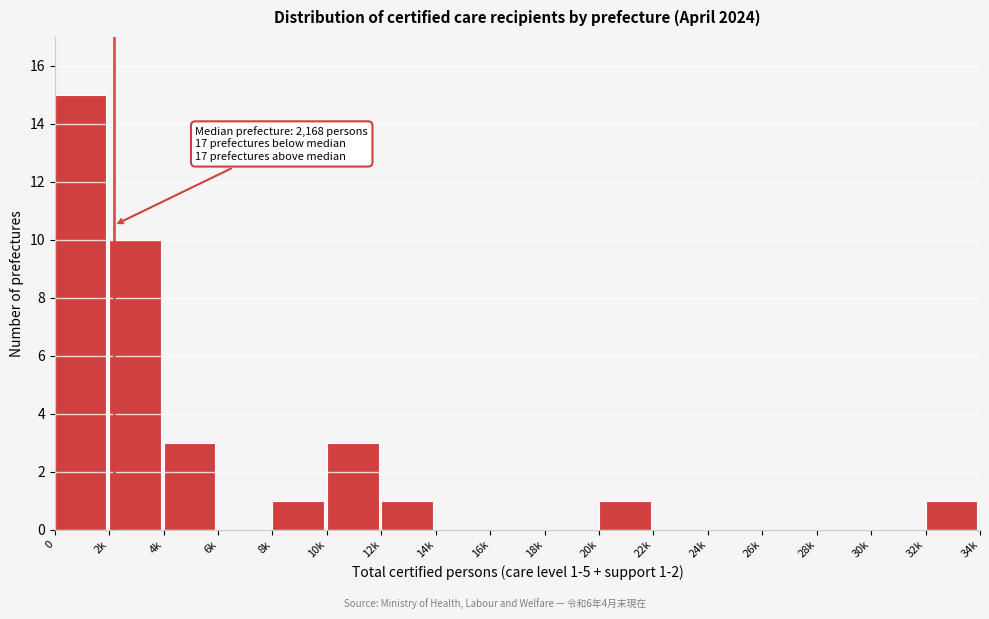

Reading left to right, transcribe all the data shown in this chart.

0=15	2k=10	4k=3	6k=0	8k=1	10k=3	12k=1	14k=0	16k=0	18k=0	20k=1	22k=0	24k=0	26k=0	28k=0	30k=0	32k=1